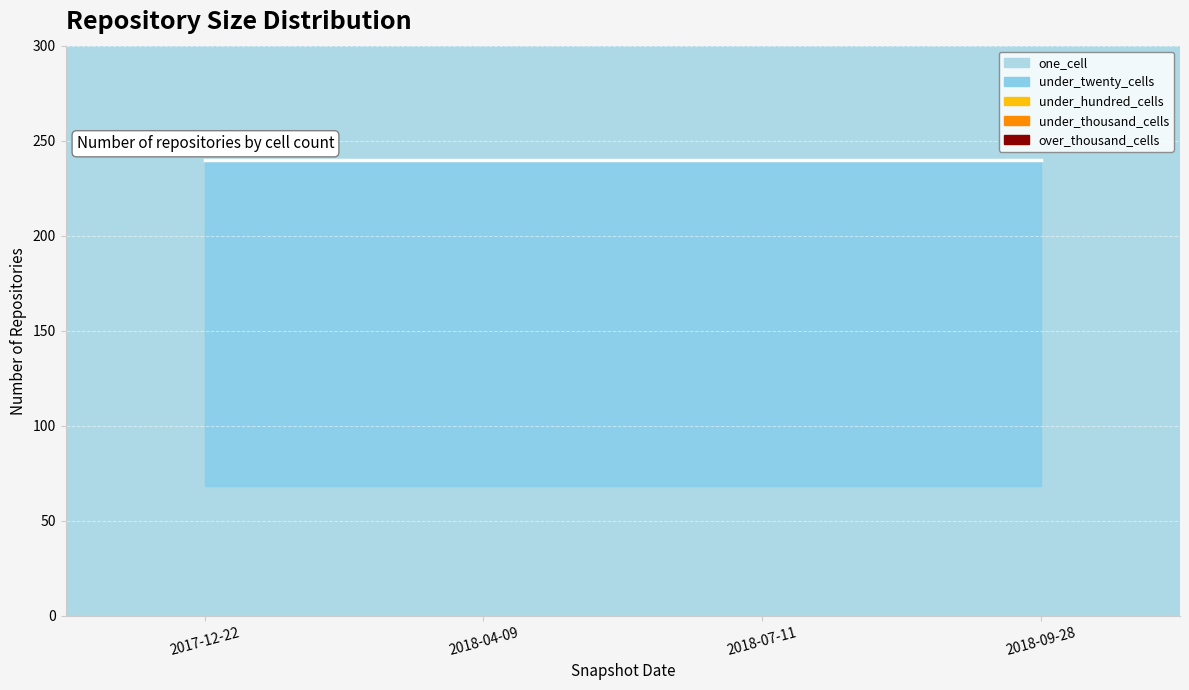

True or false: under_thousand_cells has a value of 0 at 2018-04-09.

True